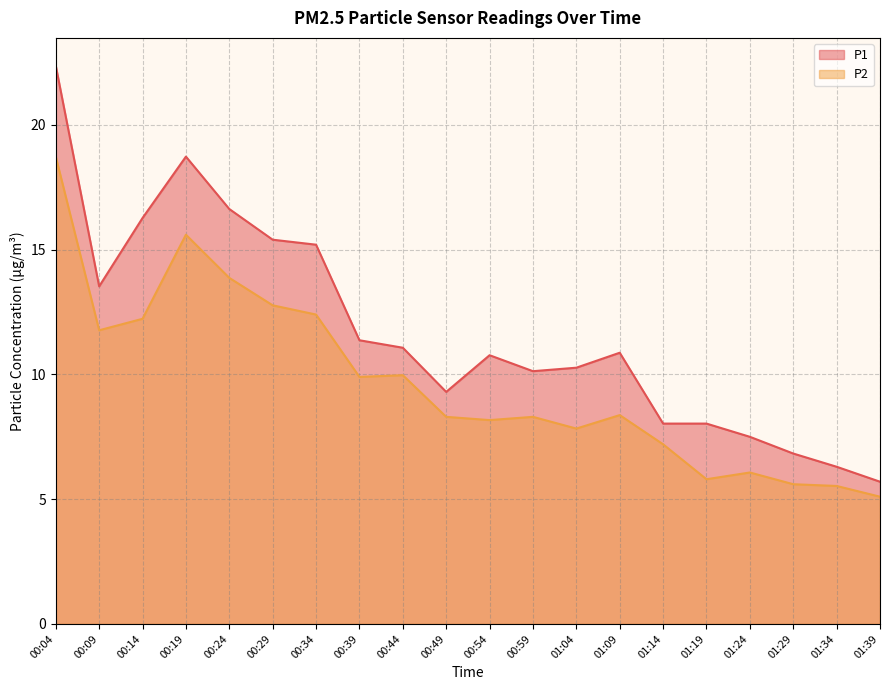

What is the value of the P2 point at the 14th from the left?

8.4